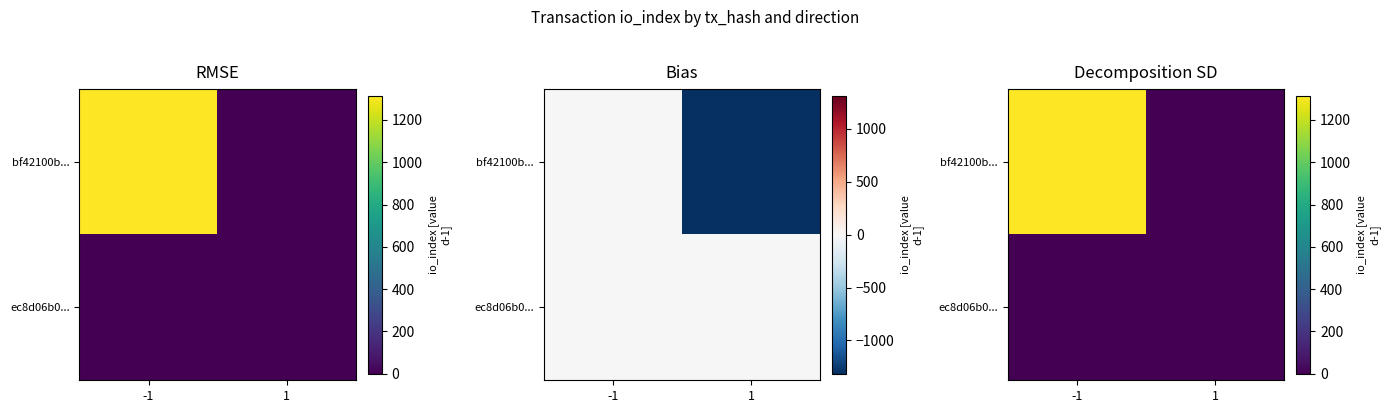

Where is bf42100b... nearest to the value 657?

1